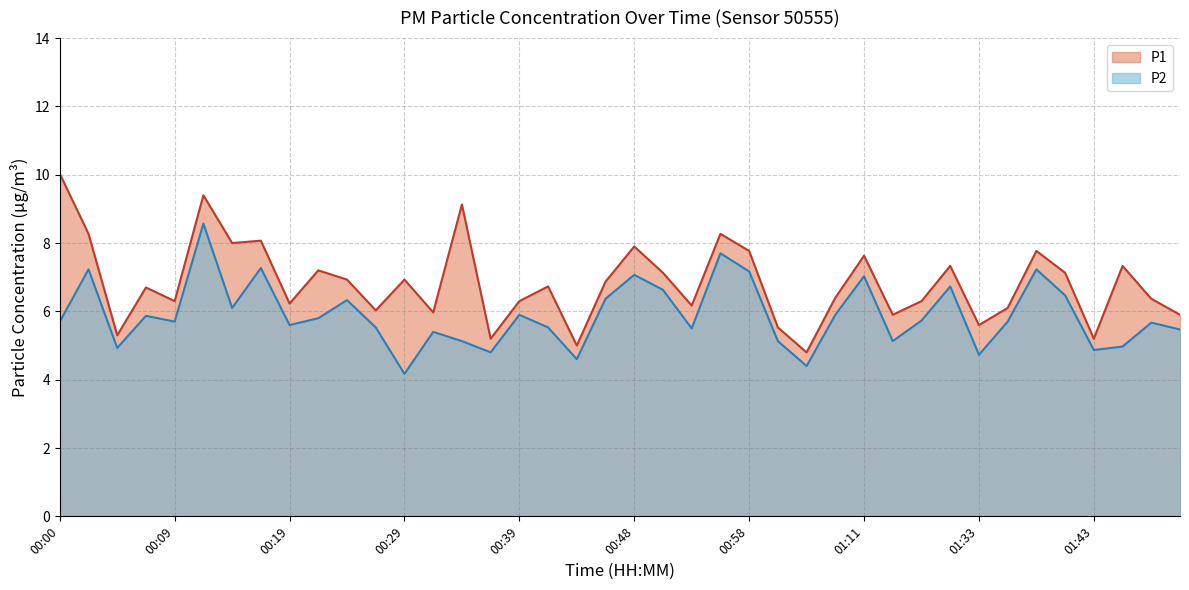

What value does the P1 series have at 00:12?

9.4